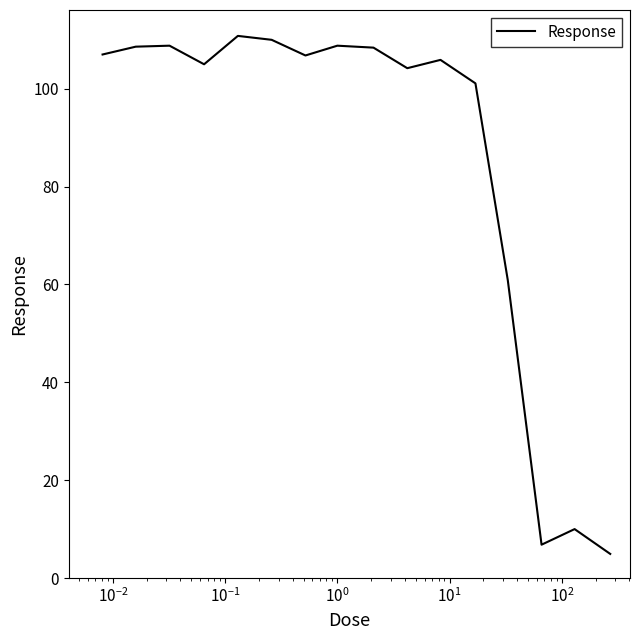

What is the minimum value shown in the chart?

4.9